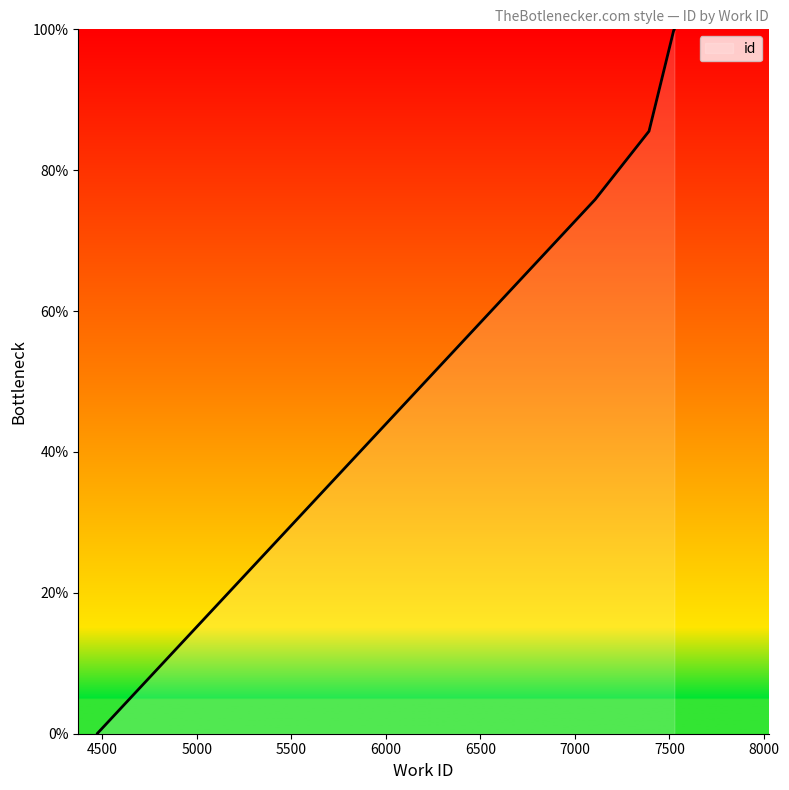

Reading left to right, list all the values displayed in this chart.

4474=0.0	4474=0.0	7107=75.8	7392=85.5	7523=99.9	7526=100.0	7526=100.0	7526=100.0